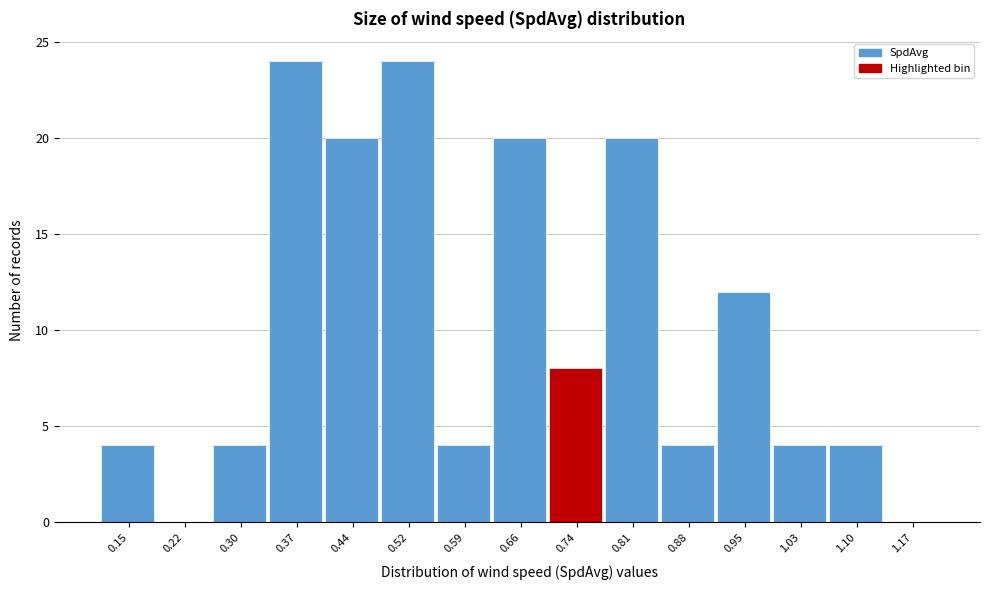

Reading left to right, transcribe all the data shown in this chart.

0.15=4	0.22=0	0.30=4	0.37=24	0.44=20	0.52=24	0.59=4	0.66=20	0.74=8	0.81=20	0.88=4	0.95=12	1.03=4	1.10=4	1.17=0